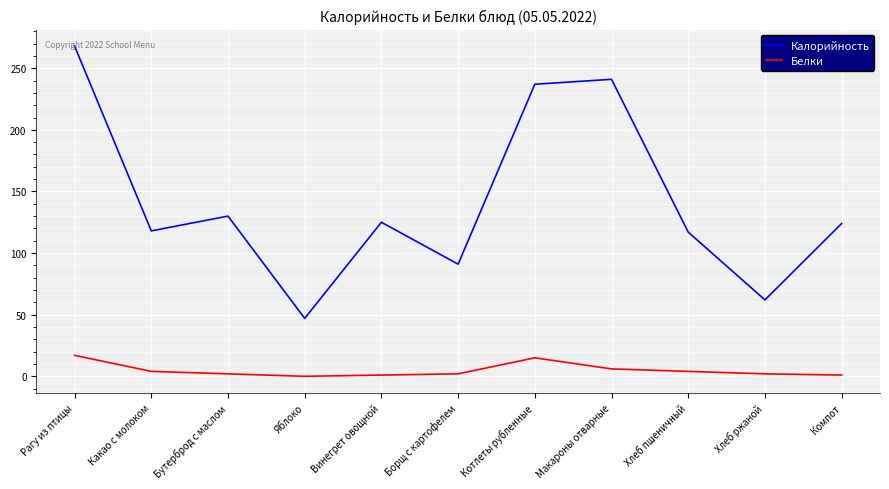

Which series has the largest range (max minus min)?

Калорийность